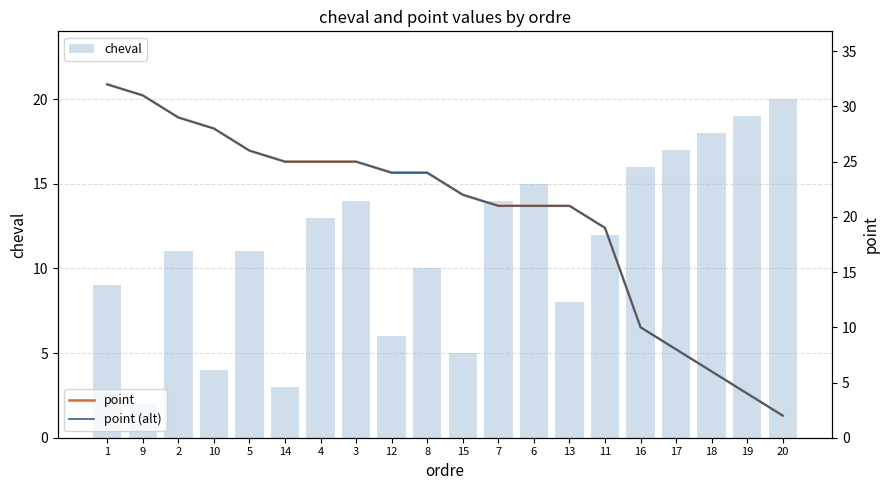

At which label does cheval first exceed 12?

4